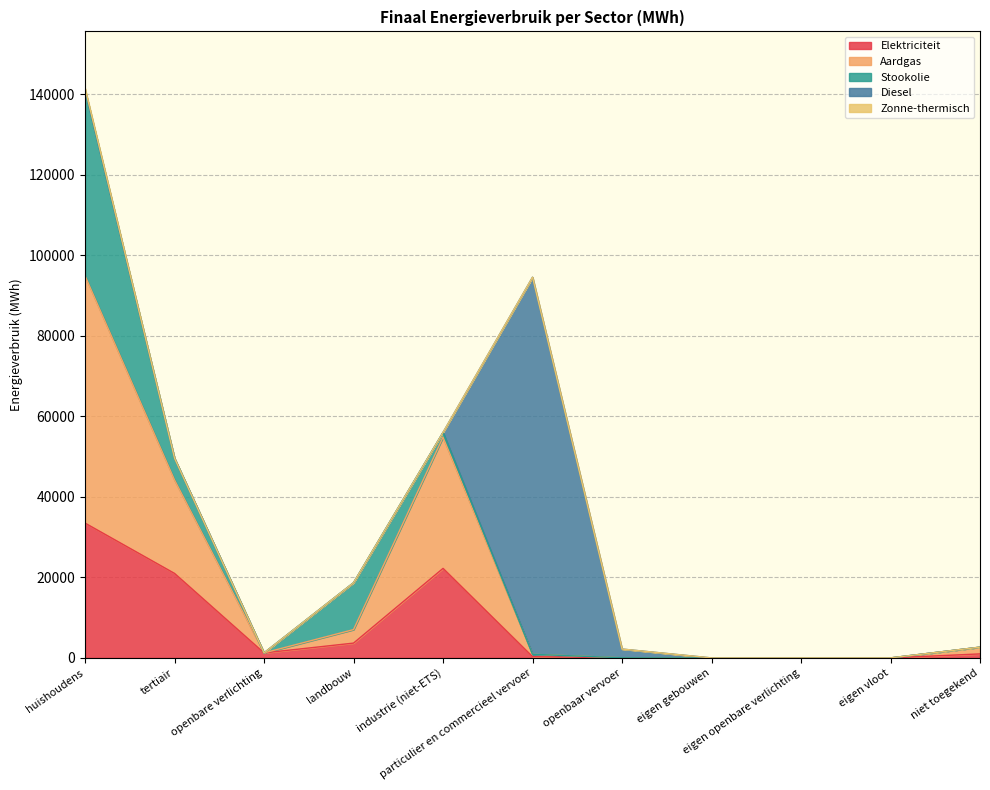

Reading left to right, list all the values displayed in this chart.

Elektriciteit: huishoudens=33486.5	tertiair=20989.0	openbare verlichting=1245.7	landbouw=3677.7	industrie (niet-ETS)=22236.2	particulier en commercieel vervoer=310.0	openbaar vervoer=34.6	eigen gebouwen=0.0	eigen openbare verlichting=0.0	eigen vloot=0.0	niet toegekend=994.2
Aardgas: huishoudens=61426.6	tertiair=23214.9	openbare verlichting=0.0	landbouw=3355.8	industrie (niet-ETS)=32580.6	particulier en commercieel vervoer=587.9	openbaar vervoer=0.0	eigen gebouwen=0.0	eigen openbare verlichting=0.0	eigen vloot=0.0	niet toegekend=1679.5
Stookolie: huishoudens=46151.5	tertiair=5382.9	openbare verlichting=0.0	landbouw=11641.5	industrie (niet-ETS)=1204.6	particulier en commercieel vervoer=0.0	openbaar vervoer=0.0	eigen gebouwen=0.0	eigen openbare verlichting=0.0	eigen vloot=0.0	niet toegekend=0.0
Diesel: huishoudens=0.0	tertiair=0.0	openbare verlichting=0.0	landbouw=0.0	industrie (niet-ETS)=0.0	particulier en commercieel vervoer=93663.9	openbaar vervoer=2168.6	eigen gebouwen=0.0	eigen openbare verlichting=0.0	eigen vloot=0.0	niet toegekend=0.0
Zonne-thermisch: huishoudens=410.7	tertiair=4.9	openbare verlichting=0.0	landbouw=0.0	industrie (niet-ETS)=0.0	particulier en commercieel vervoer=0.0	openbaar vervoer=0.0	eigen gebouwen=0.0	eigen openbare verlichting=0.0	eigen vloot=0.0	niet toegekend=0.0